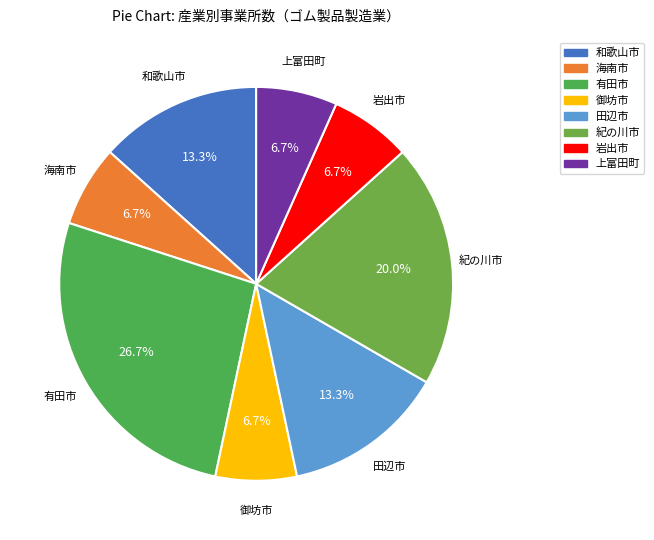

Does 田辺市 represent more than half of the total?

No